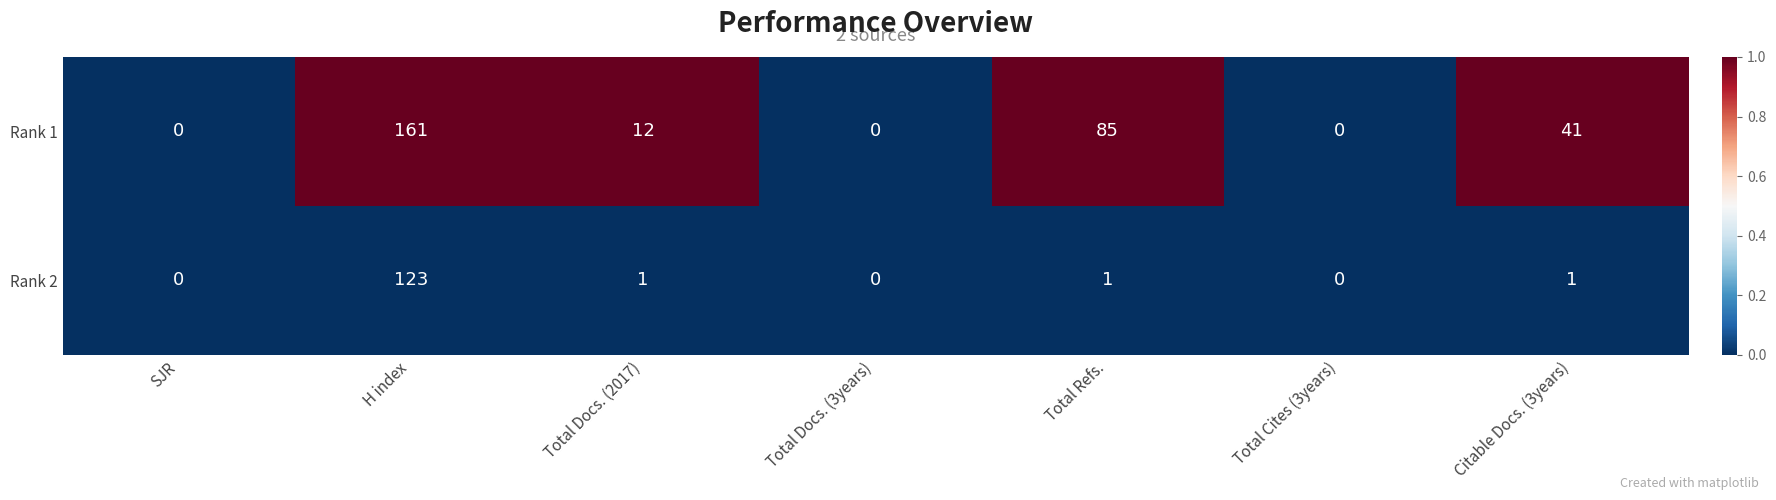

List the series in order of their overall mean, highest first.

Rank 1, Rank 2